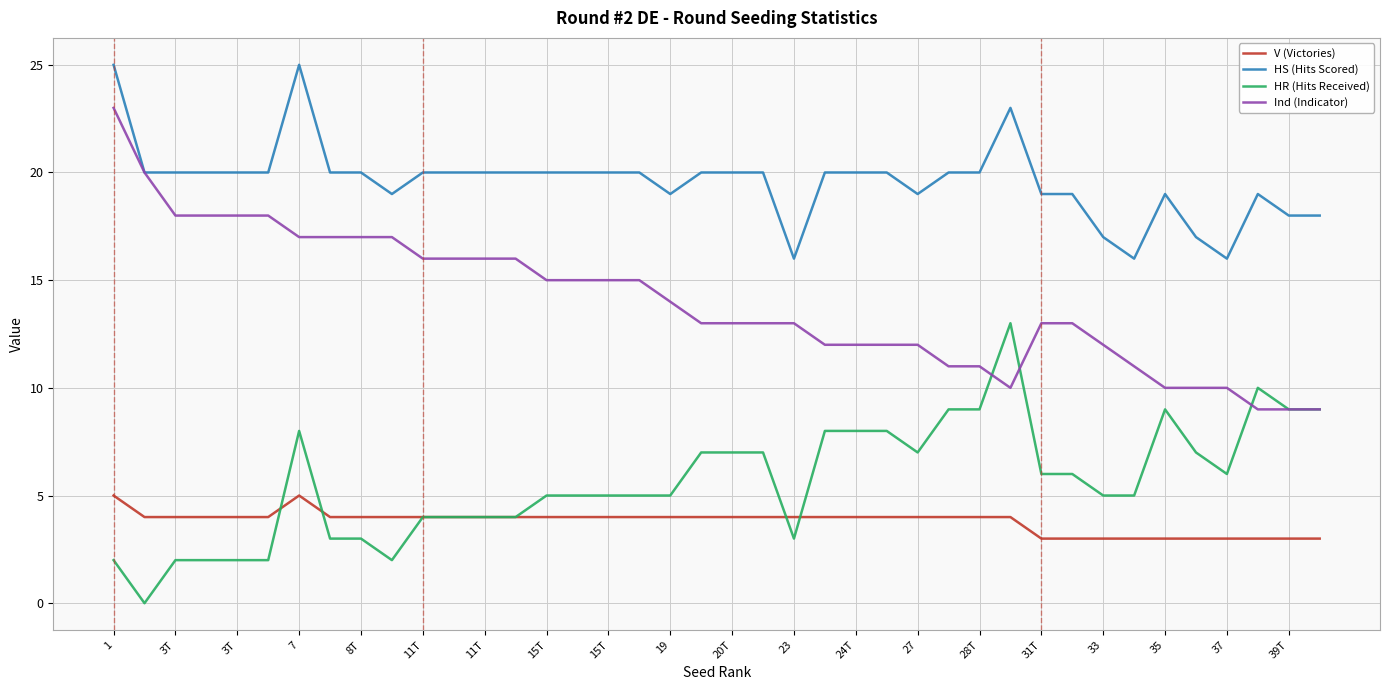

How many values in the V (Victories) series are below 4?

10